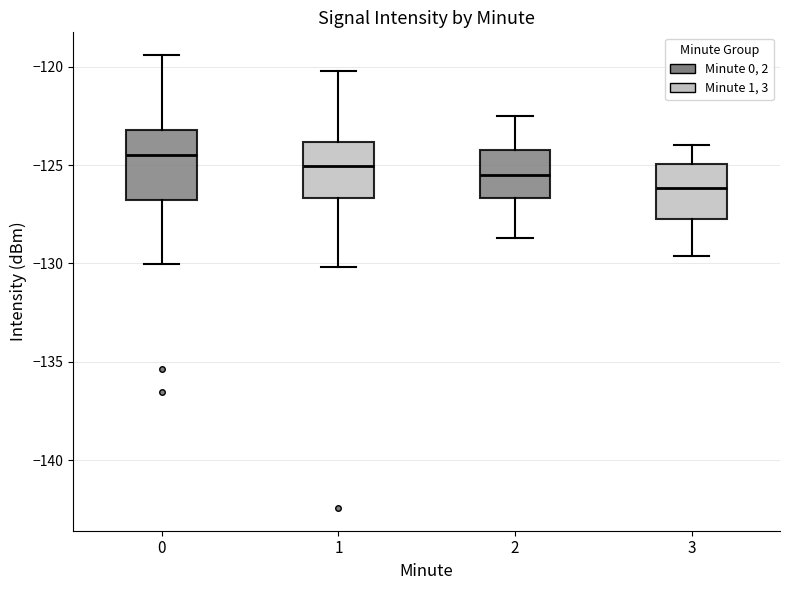

Which box is the tallest, from its lower edge to its upper edge?

0